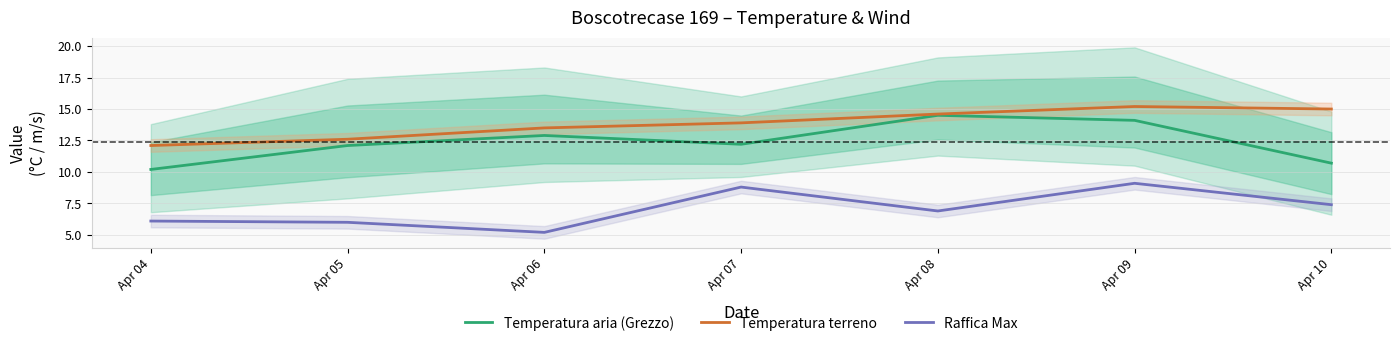

Is it true that Raffica Max equals 6.9 at Apr 08?

True